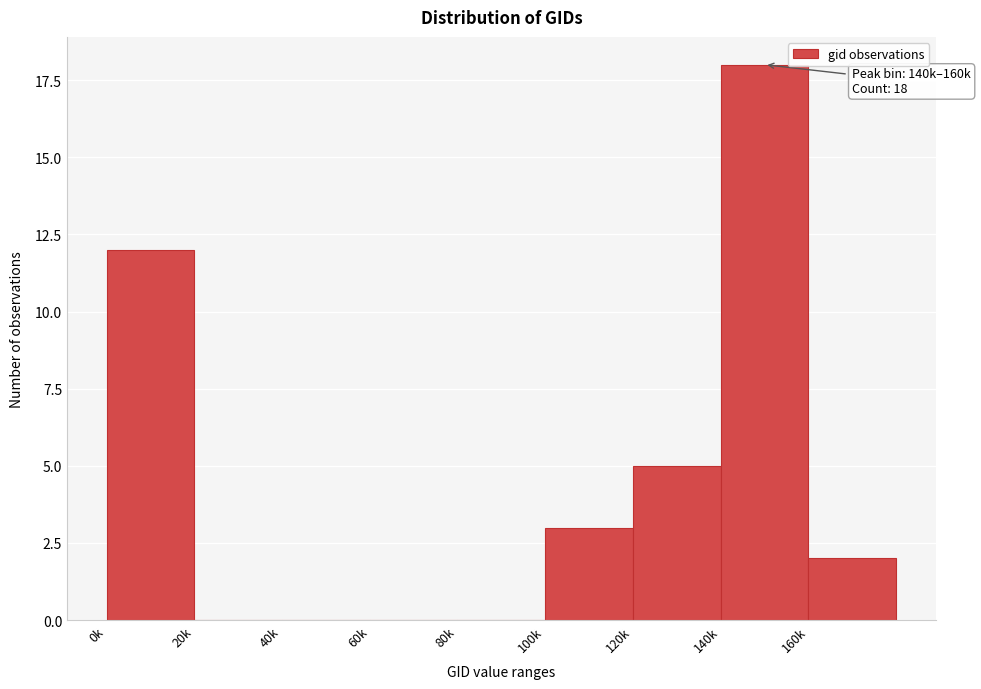

Reading left to right, transcribe all the data shown in this chart.

0k=12	20k=0	40k=0	60k=0	80k=0	100k=3	120k=5	140k=18	160k=2